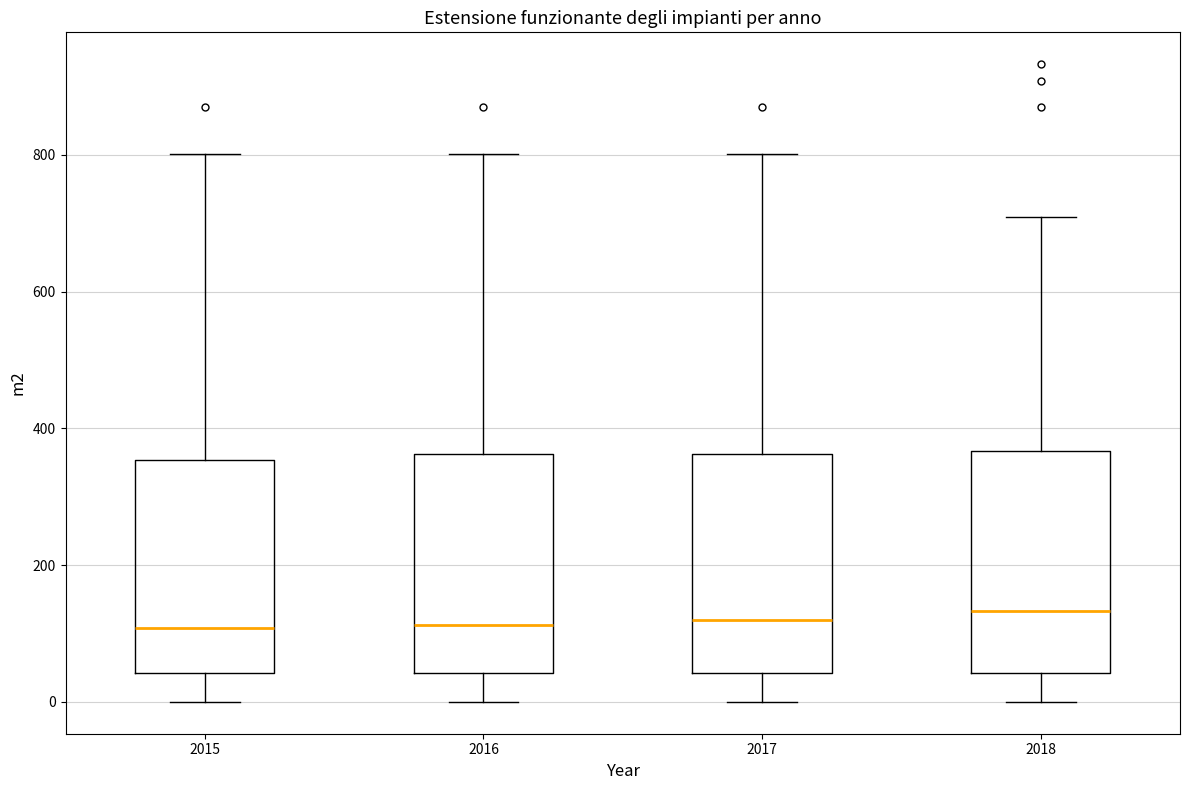

Reading left to right, read every box against the y-axis: the position of its median line, the range the box covers, and the ends of its whiskers. The values are not printed on the chart, so give them approximately, as read against the axis.

2015: median 100, box 40 to 360, whiskers 0 to 800
2016: median 120, box 40 to 360, whiskers 0 to 800
2017: median 120, box 40 to 360, whiskers 0 to 800
2018: median 140, box 40 to 360, whiskers 0 to 700